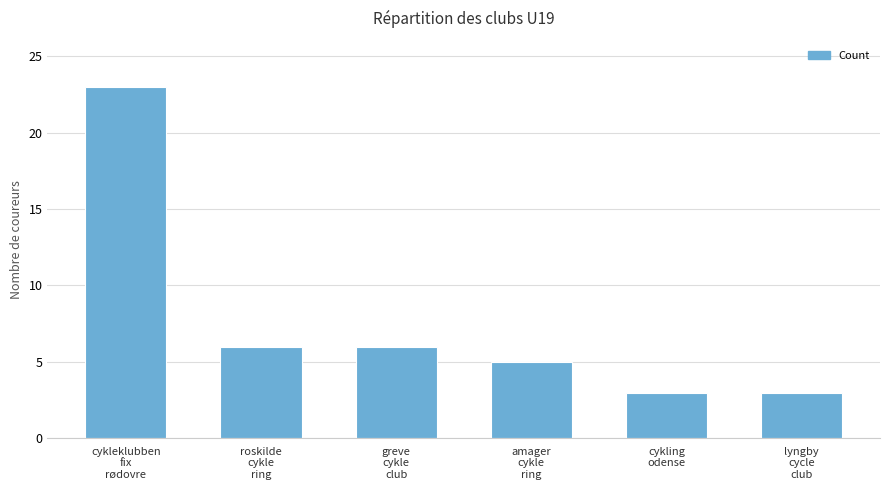

What is the greatest value displayed?

23